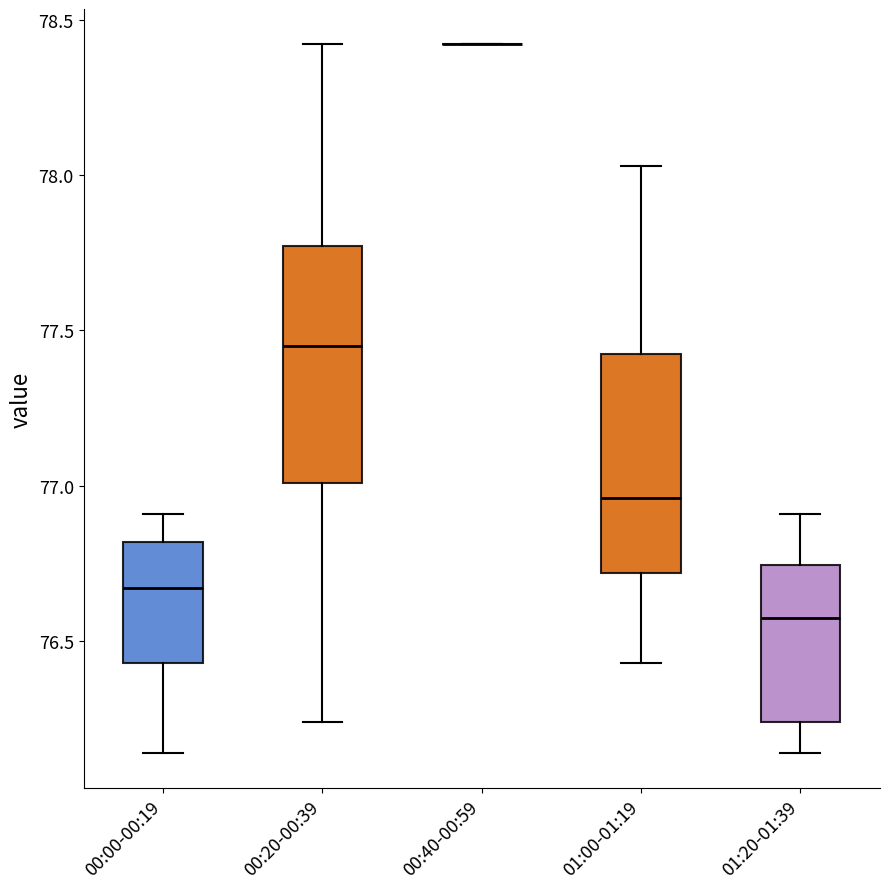

Reading left to right, transcribe this box plot: for each box, give where its median line is, the range the box spans, and where its two whiskers end, as read against the y-axis. The values are not printed on the chart, so give them approximately, as read against the axis.

00:00-00:19: median 76.65, box 76.45 to 76.80, whiskers 76.15 to 76.90
00:20-00:39: median 77.45, box 77.00 to 77.75, whiskers 76.25 to 78.40
00:40-00:59: box collapsed to a line at 78.40, whiskers 78.40 to 78.40
01:00-01:19: median 76.95, box 76.70 to 77.45, whiskers 76.45 to 78.05
01:20-01:39: median 76.60, box 76.25 to 76.75, whiskers 76.15 to 76.90